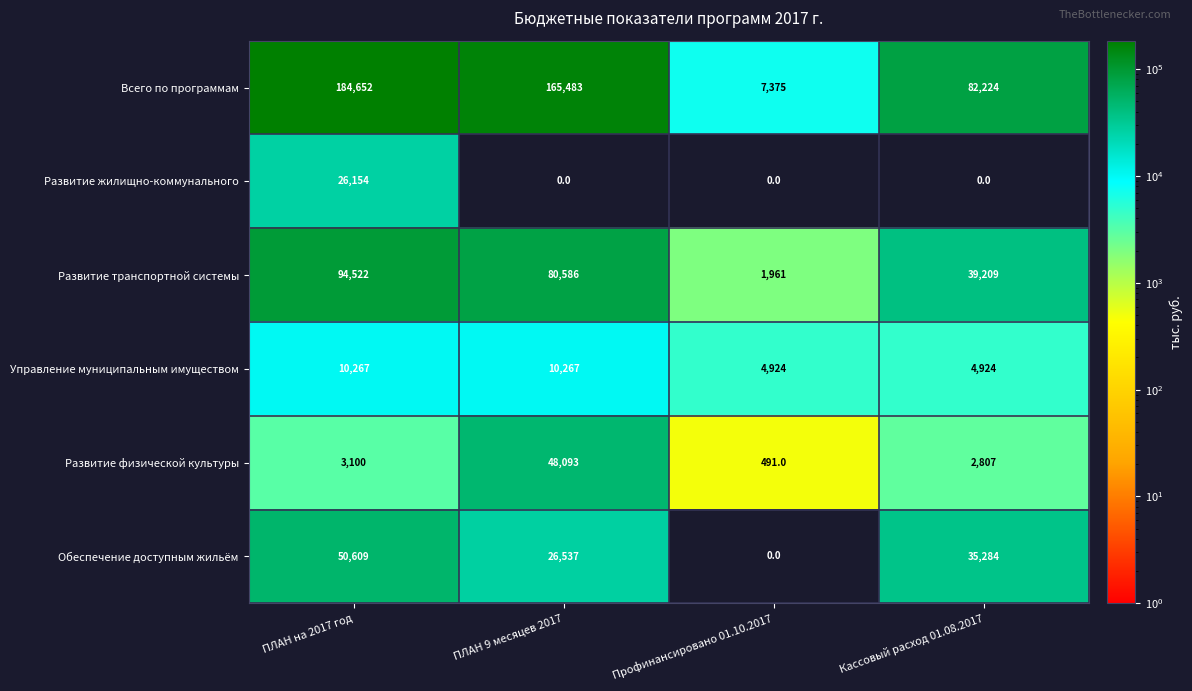

At ПЛАН на 2017 год, list the series in order from smallest to largest.

Развитие физической культуры, Управление муниципальным имуществом, Развитие жилищно-коммунального, Обеспечение доступным жильём, Развитие транспортной системы, Всего по программам